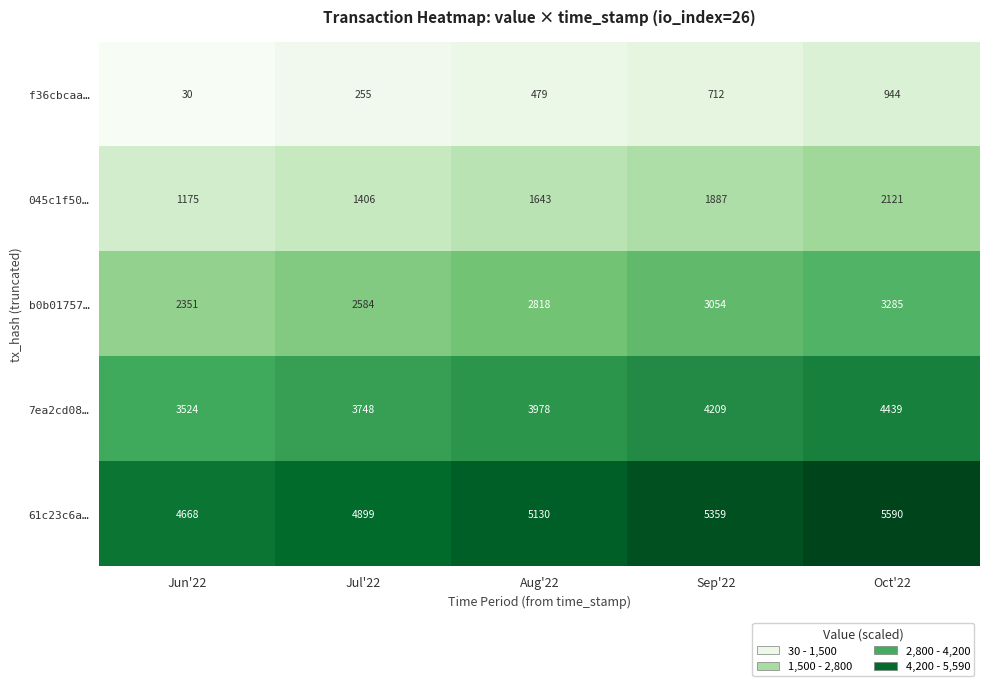

Rank the series by their average value, from lowest to highest.

f36cbcaa…, 045c1f50…, b0b01757…, 7ea2cd08…, 61c23c6a…